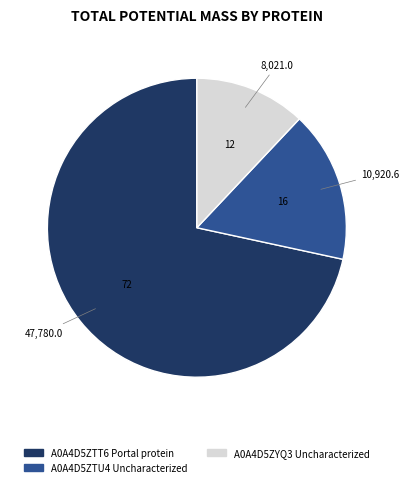

How many segments does this pie chart have?

3